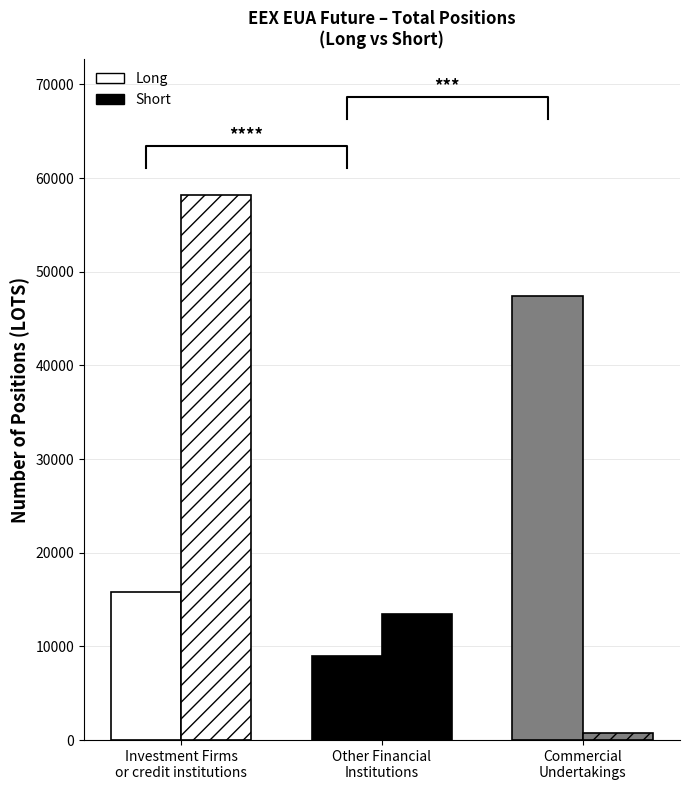

Is it true that Long equals 62863 at Commercial
Undertakings?

False